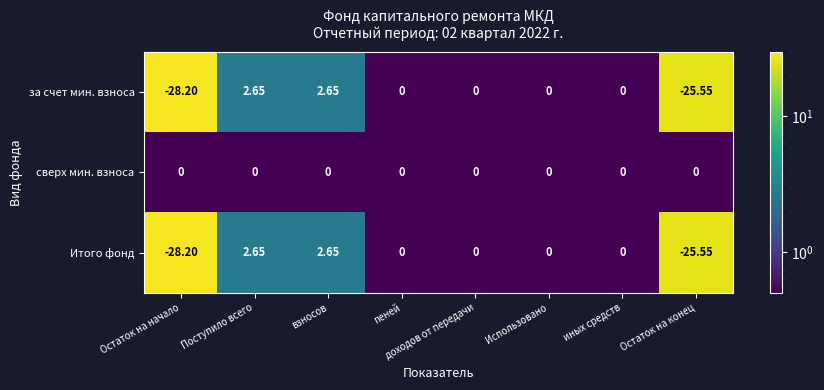

At which category does the chart reach its minimum across all series?

Остаток на начало